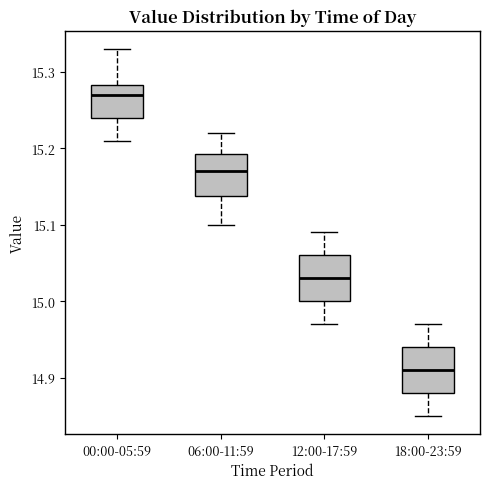

Reading left to right, read every box against the y-axis: the position of its median line, the range the box covers, and the ends of its whiskers. The values are not printed on the chart, so give them approximately, as read against the axis.

00:00-05:59: median 15.27, box 15.24 to 15.28, whiskers 15.21 to 15.33
06:00-11:59: median 15.17, box 15.14 to 15.19, whiskers 15.10 to 15.22
12:00-17:59: median 15.03, box 15.00 to 15.06, whiskers 14.97 to 15.09
18:00-23:59: median 14.91, box 14.88 to 14.94, whiskers 14.85 to 14.97